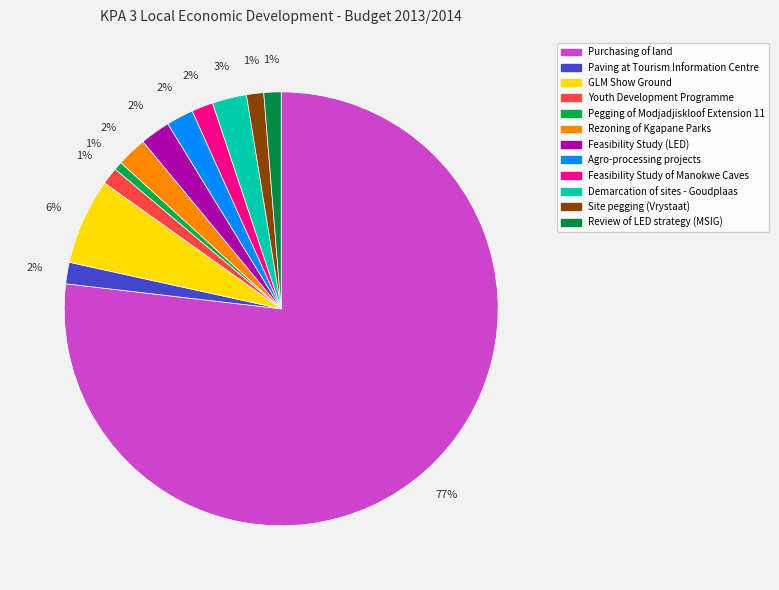

Count the number of slices in the pie.

12